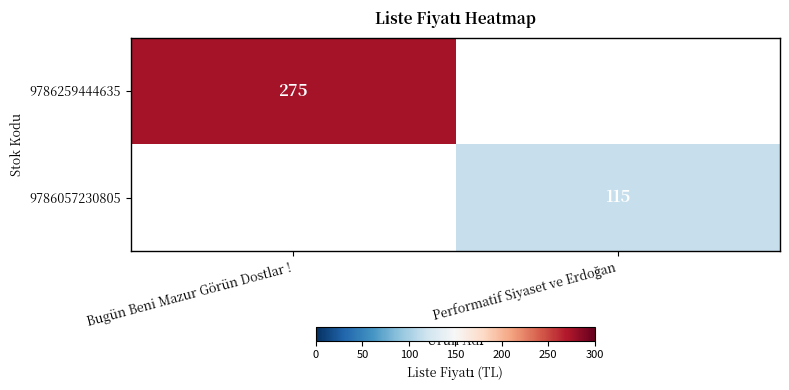

The 9786259444635 series shows 275 at Bugün Beni Mazur Görün Dostlar !. True or false?

True